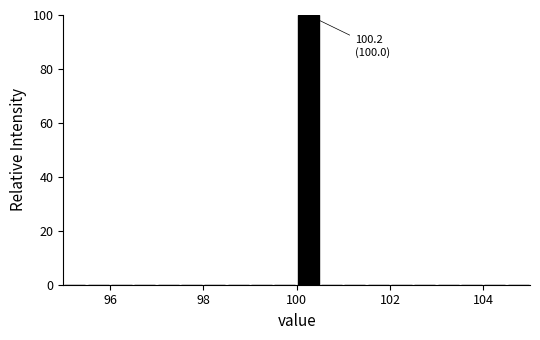

Read against the x-axis, roughly where is the centre of the tallest bar?

100.2